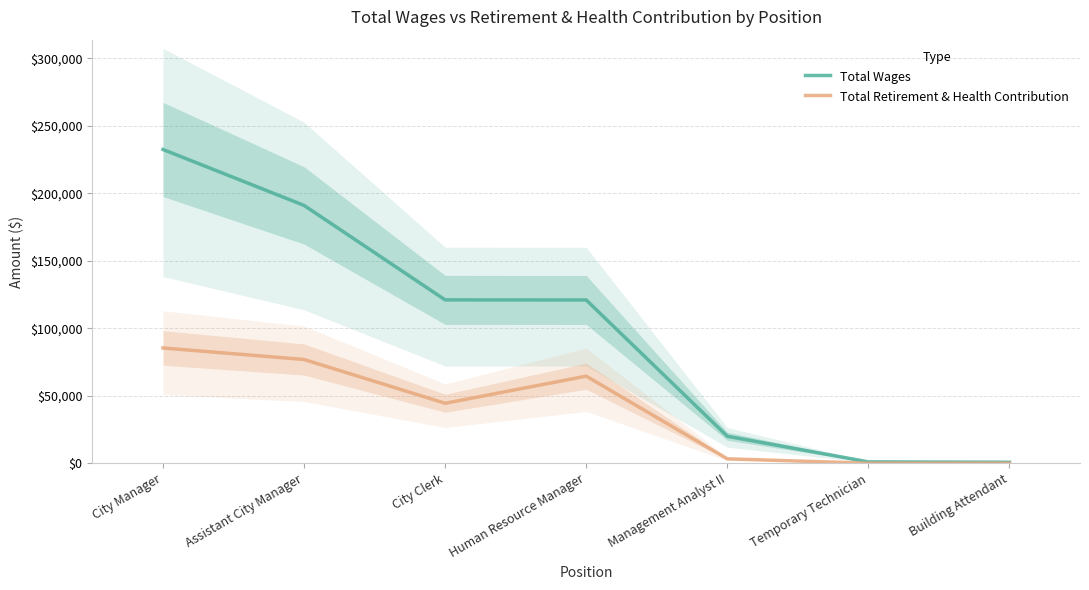

Which category has the lowest value across all series?

Temporary Technician